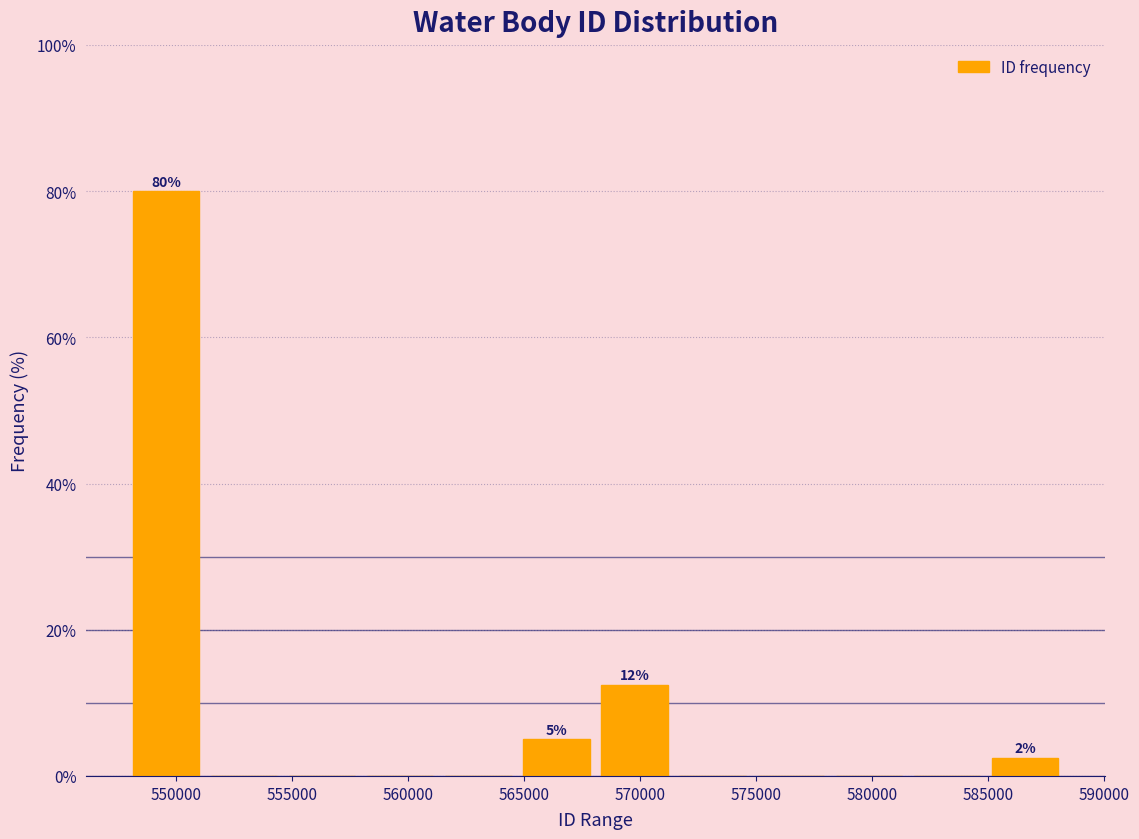

Over which range of the x-axis is the bar tallest?

548000 to 551500